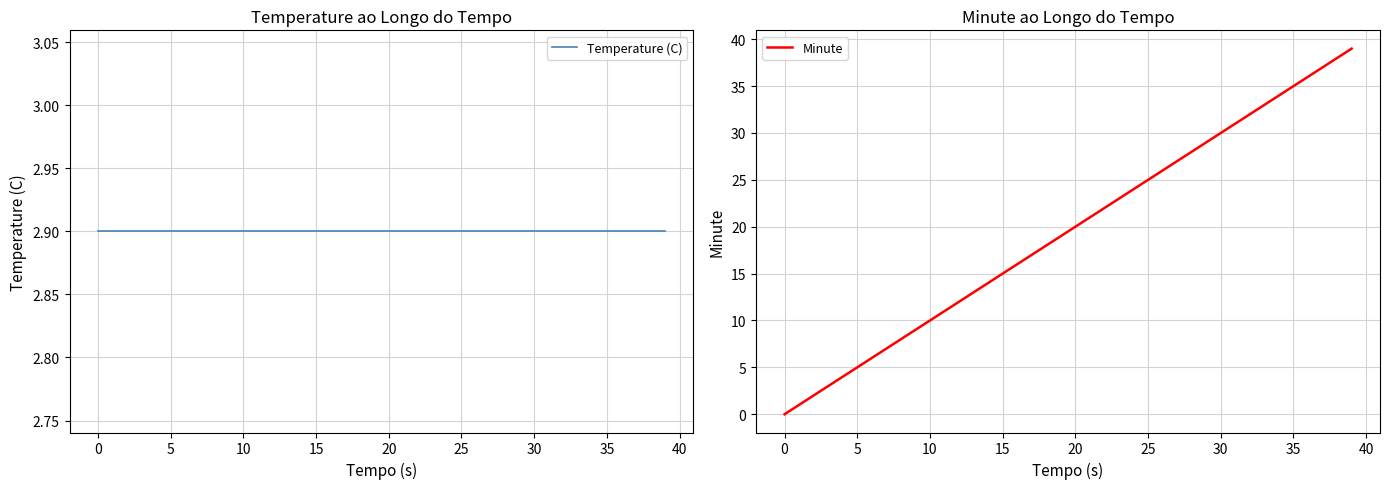

The Temperature (C) series shows 2.9 at 37. True or false?

True